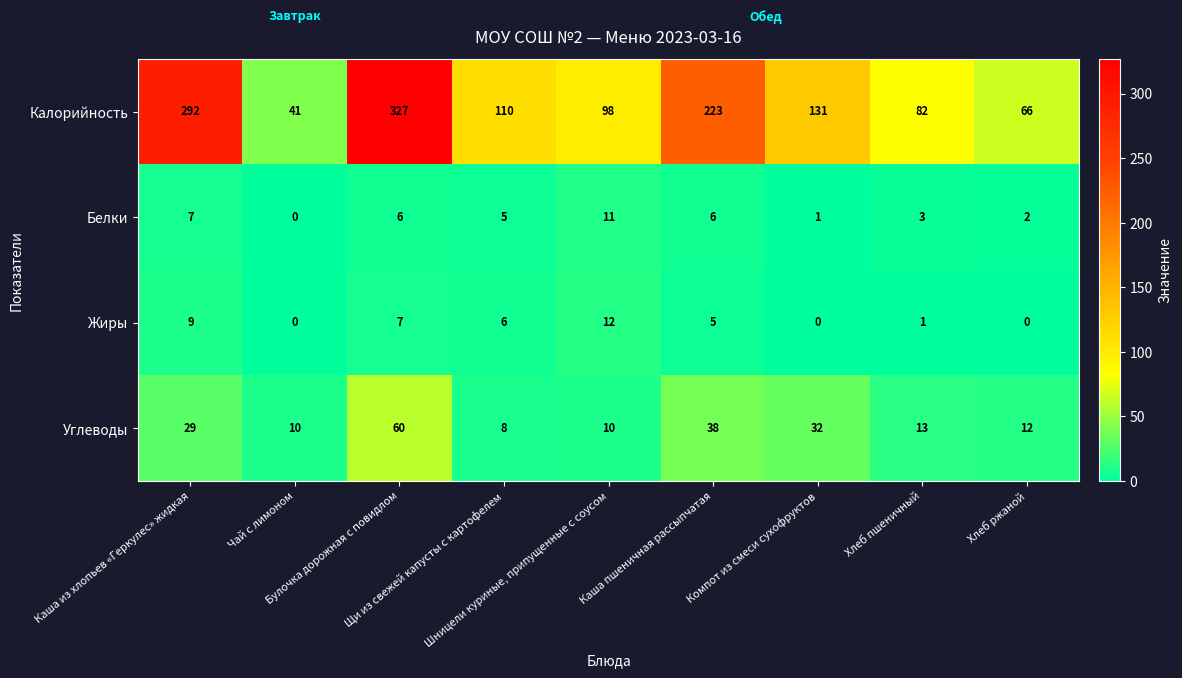

Which series has the largest range (max minus min)?

Калорийность